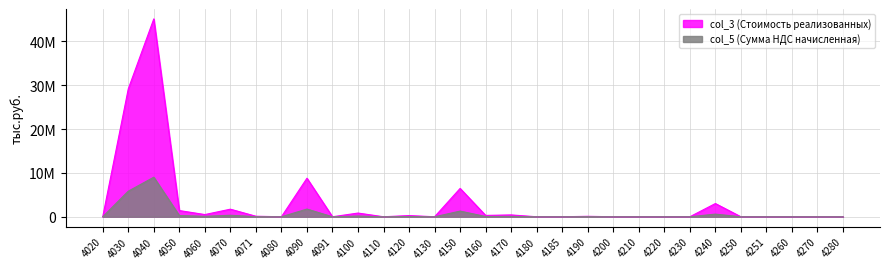

At which category does col_3 (Стоимость реализованных) reach its first local valley?

4060